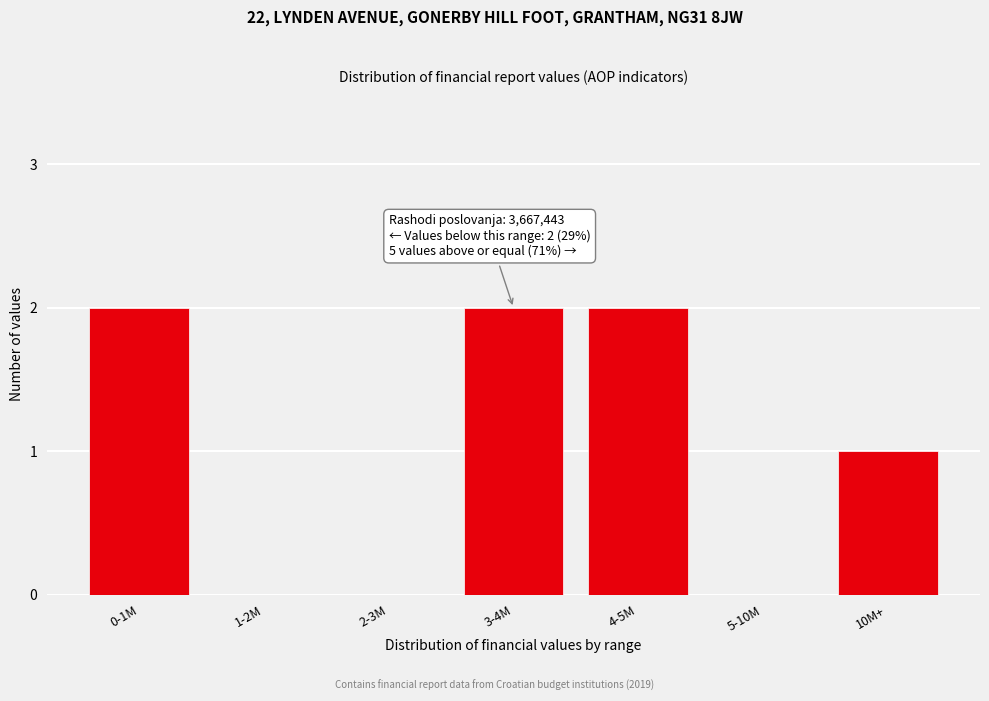

Reading left to right, list all the values displayed in this chart.

0-1M=2	1-2M=0	2-3M=0	3-4M=2	4-5M=2	5-10M=0	10M+=1